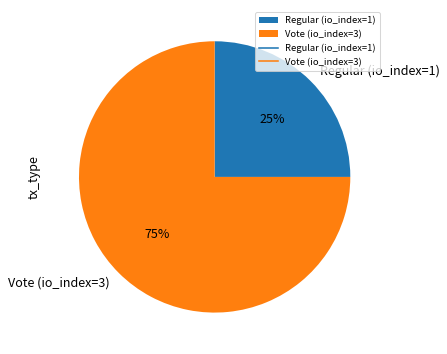

How many segments does this pie chart have?

2